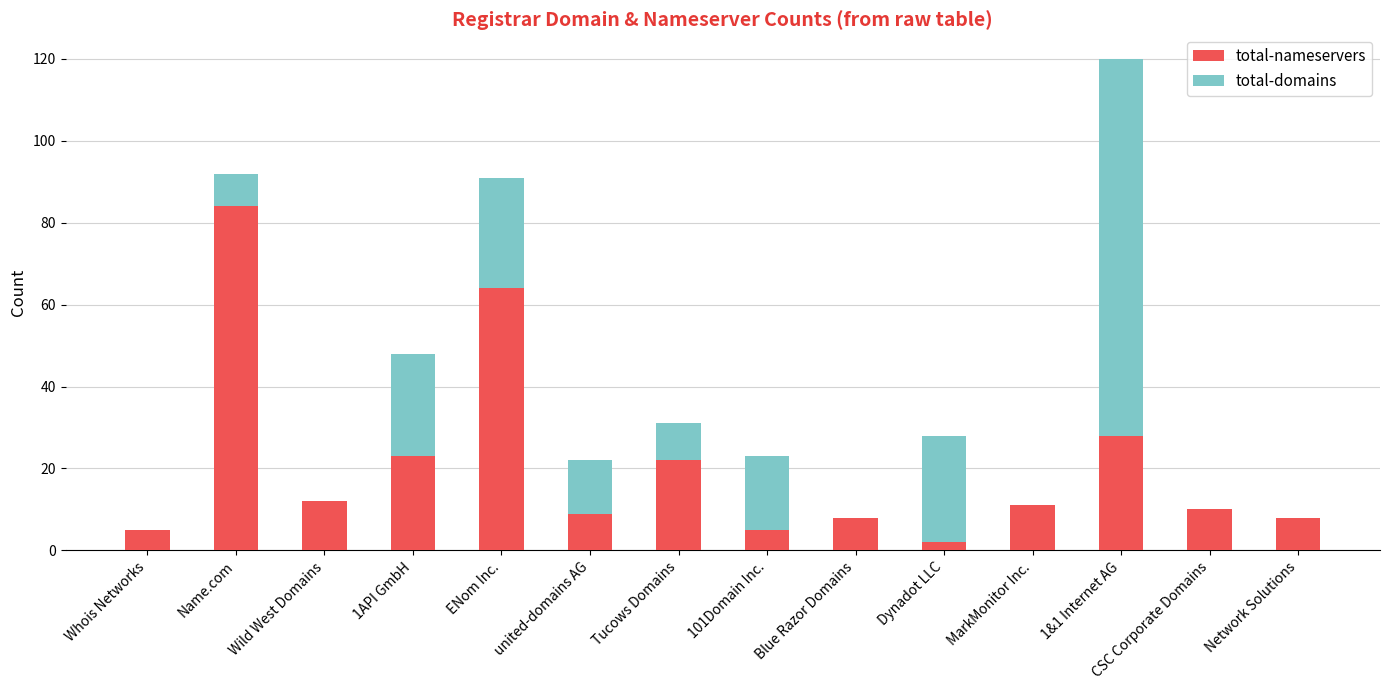

What is the sum of all total-nameservers values?

291